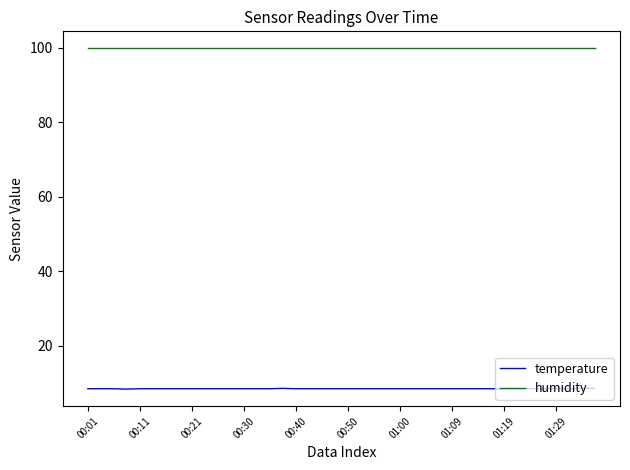

What is the minimum value shown in the chart?

8.3